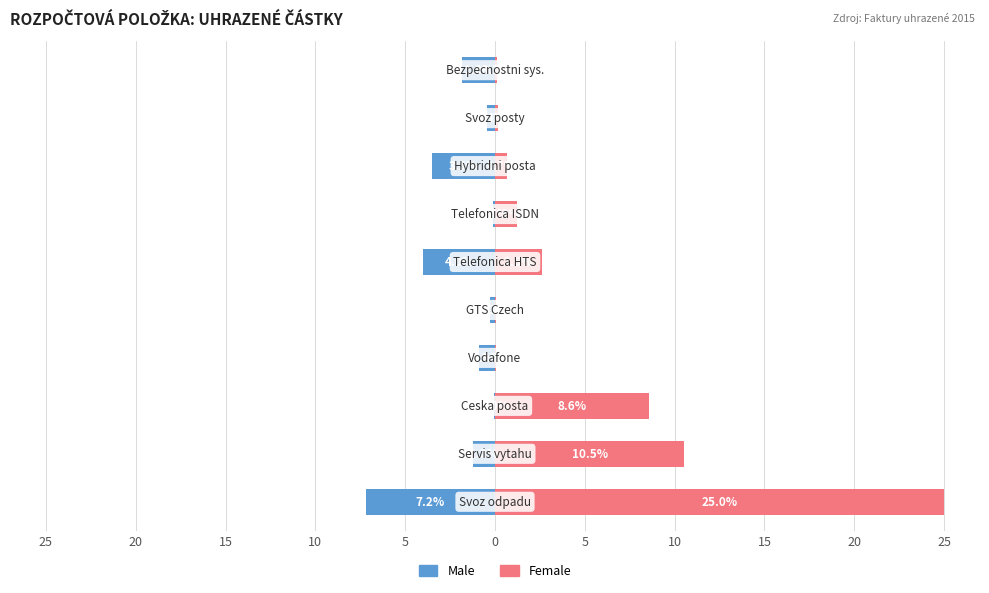

What is the highest value of the Female series?

25.0